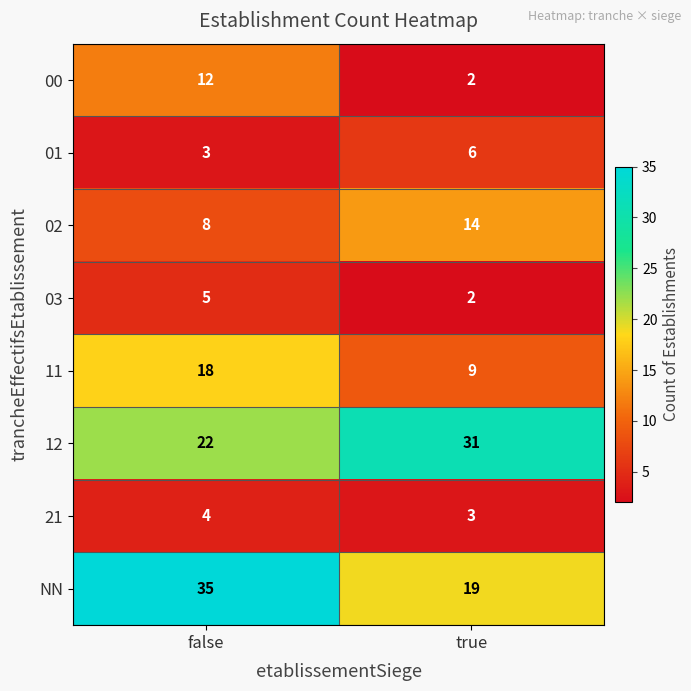

Reading left to right, what are all the values shown in this chart?

00: 12	2
01: 3	6
02: 8	14
03: 5	2
11: 18	9
12: 22	31
21: 4	3
NN: 35	19